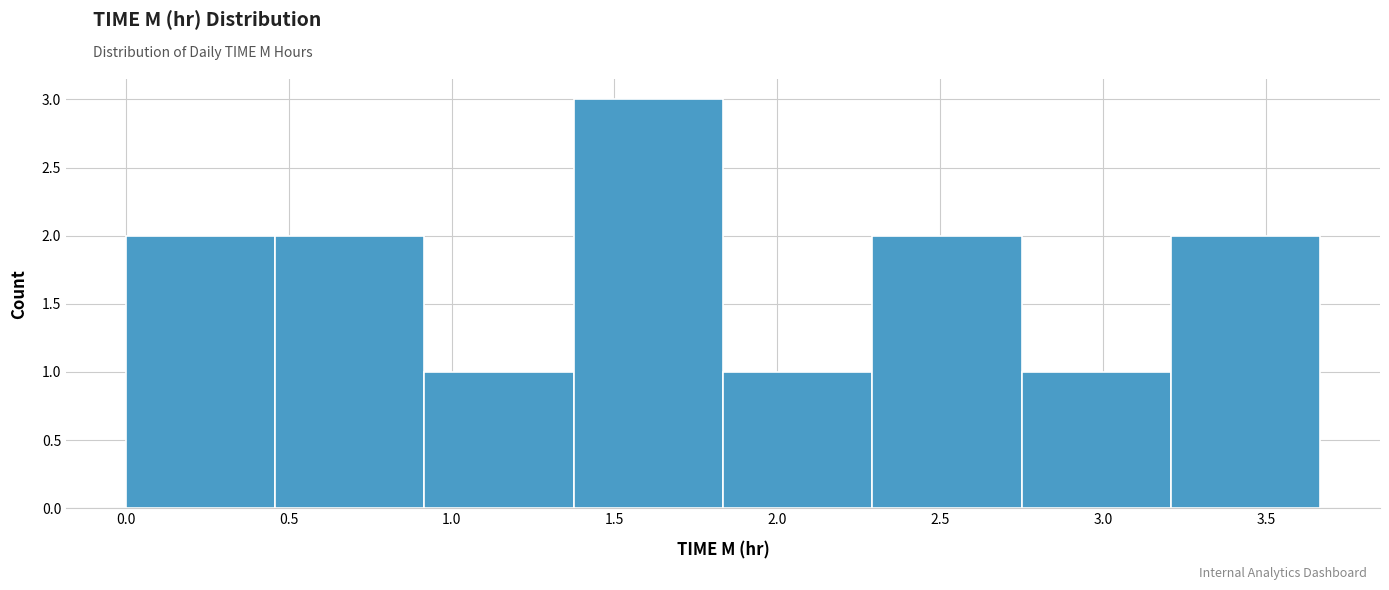

Reading left to right, transcribe this chart: for each bar, give the range it covers on the x-axis and its height. Neither the bar edges nor the heights are printed on the chart, so give them approximately, as read against the axes.

0.00 to 0.45: 2
0.45 to 0.90: 2
0.90 to 1.40: 1
1.40 to 1.85: 3
1.85 to 2.30: 1
2.30 to 2.75: 2
2.75 to 3.20: 1
3.20 to 3.65: 2